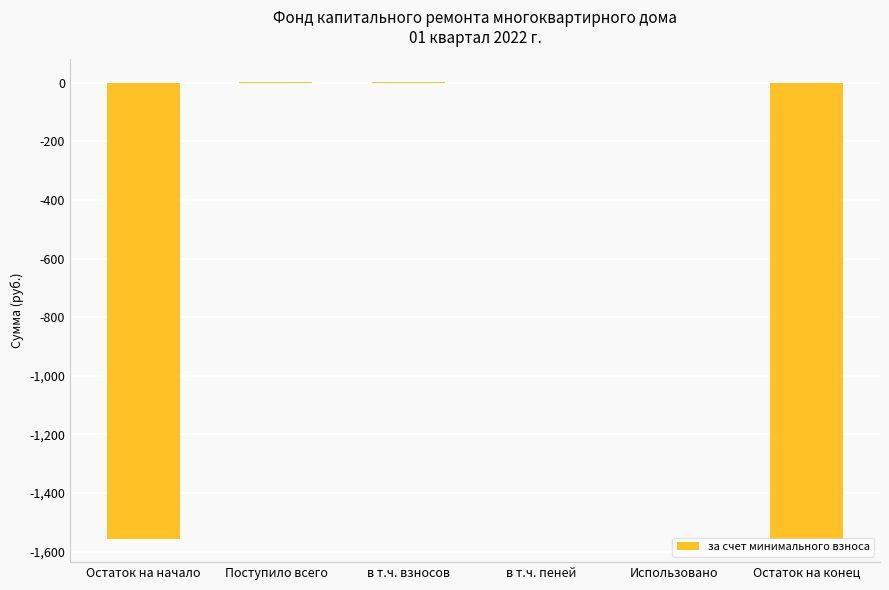

Is it true that the value at Использовано is -894.1?

False